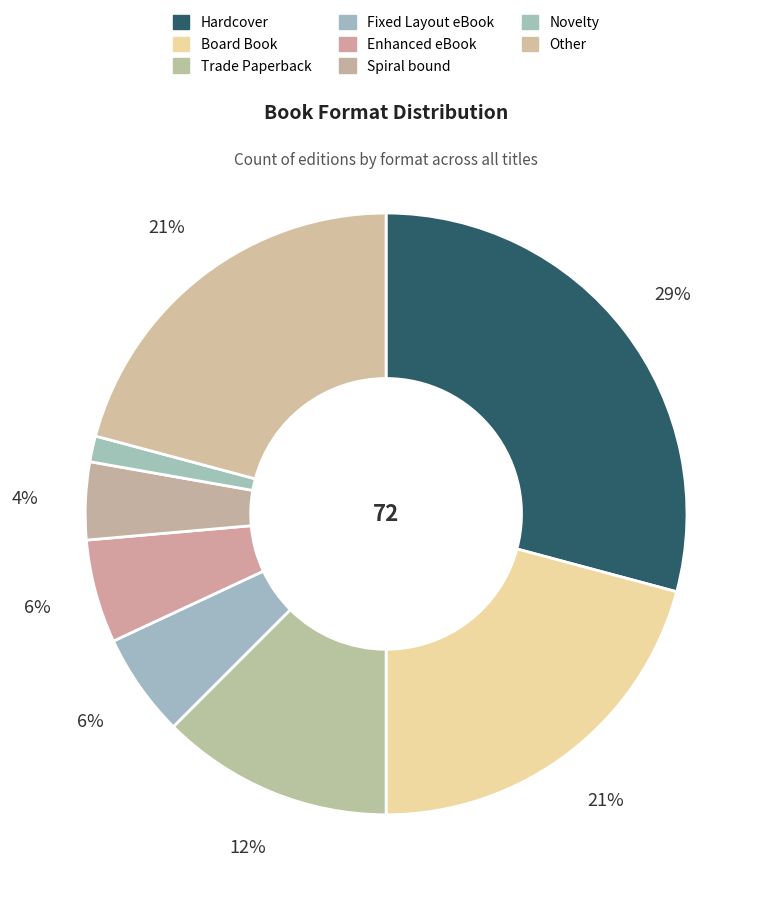

Count the number of slices in the pie.

8